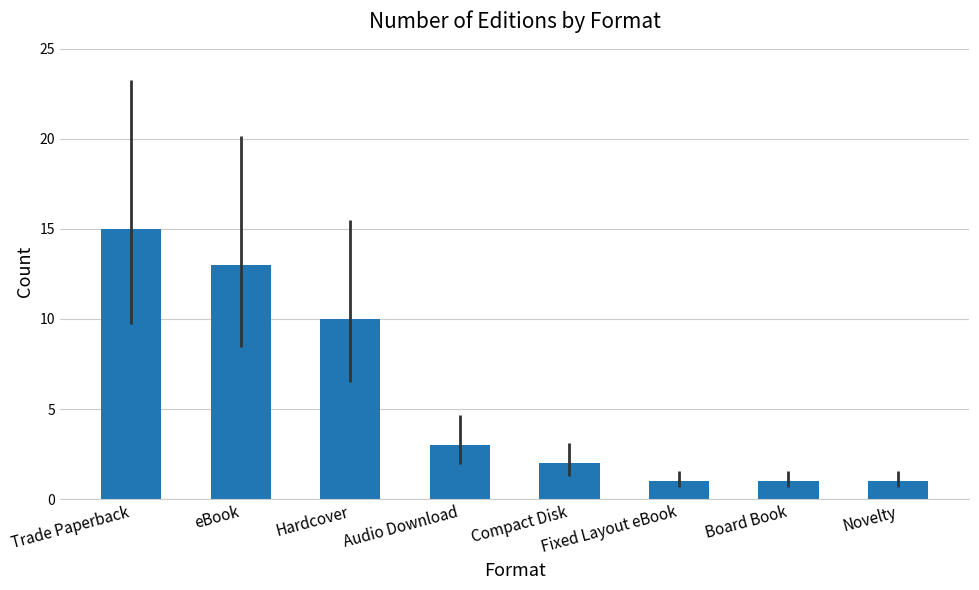

What position from the left is Novelty?

8